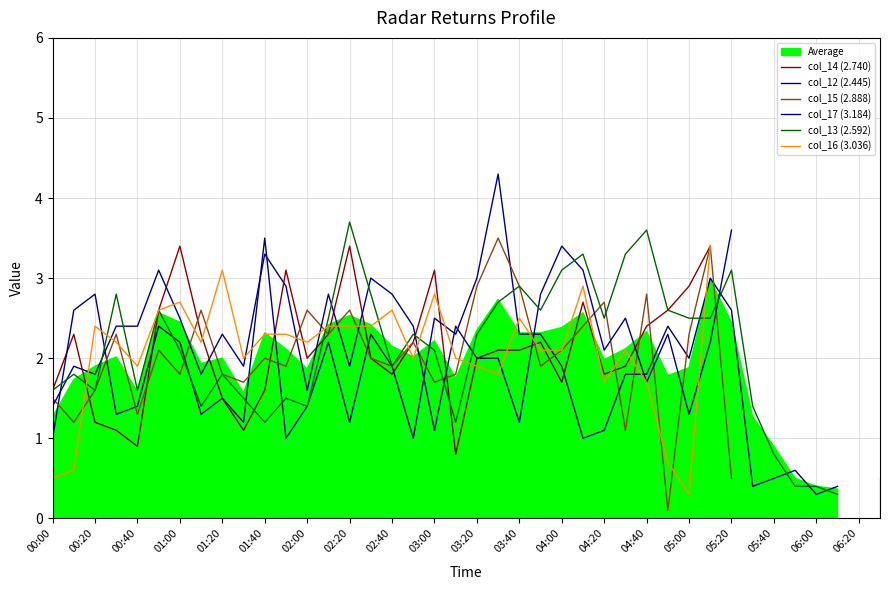

Between 02:00 and 03:00, which series saw the biggest shift?

col_14 (2.740)